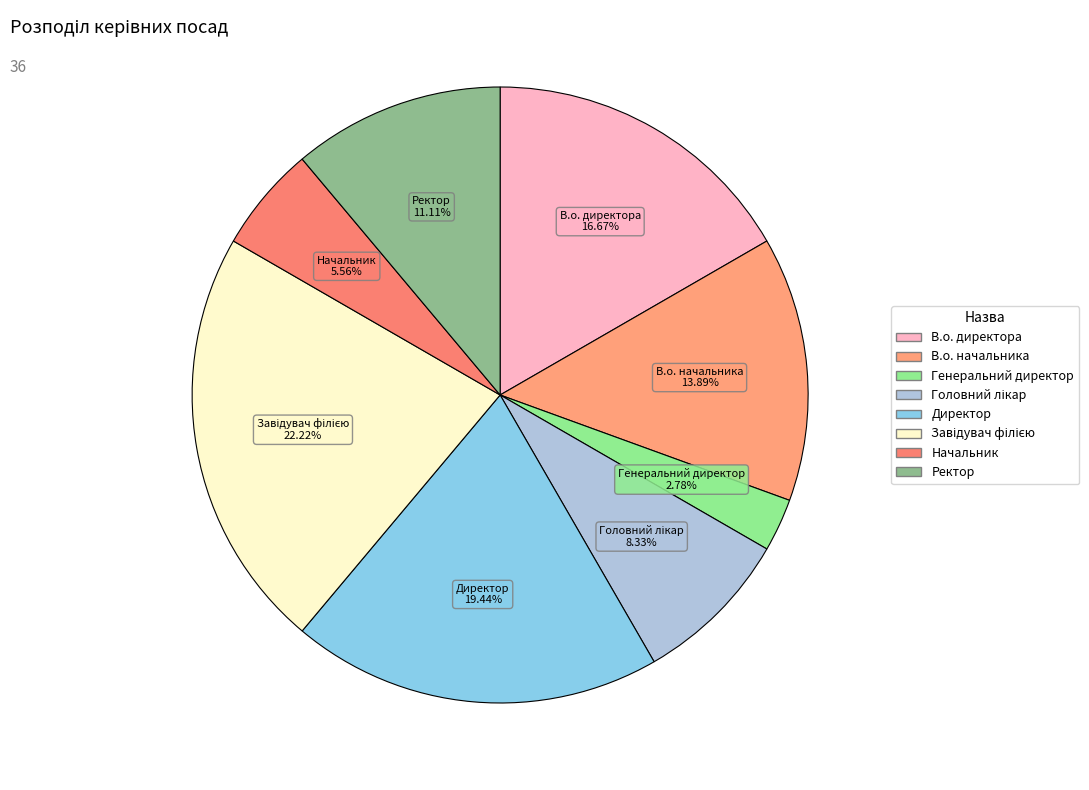

Does any single category account for the majority?

No